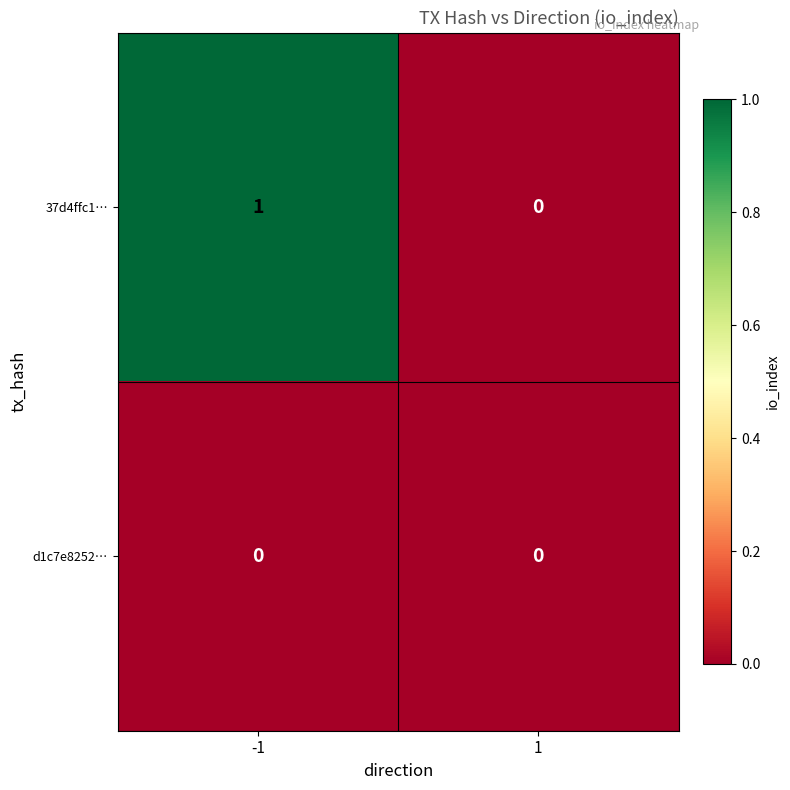

Reading left to right, list all the values displayed in this chart.

37d4ffc1…: 1	0
d1c7e8252…: 0	0